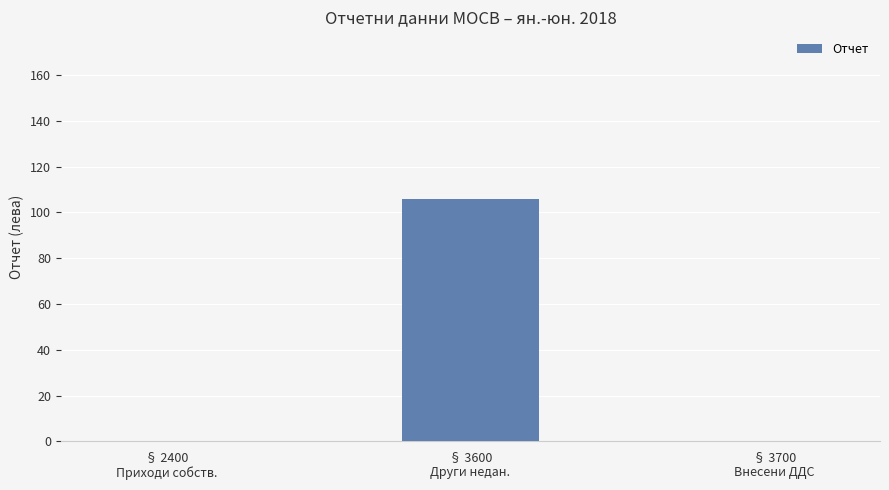

What is the sum of the values at § 3700
Внесени ДДС and § 3600
Други недан.?

106